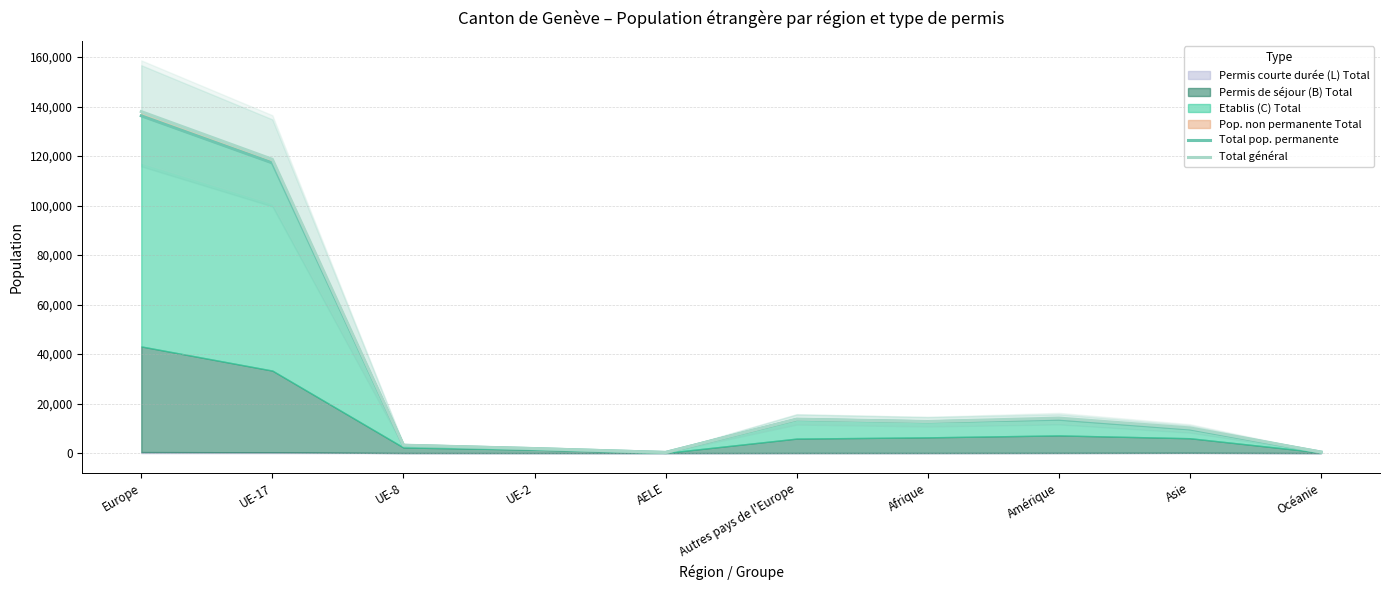

What is the sum of all Total général values?

313182